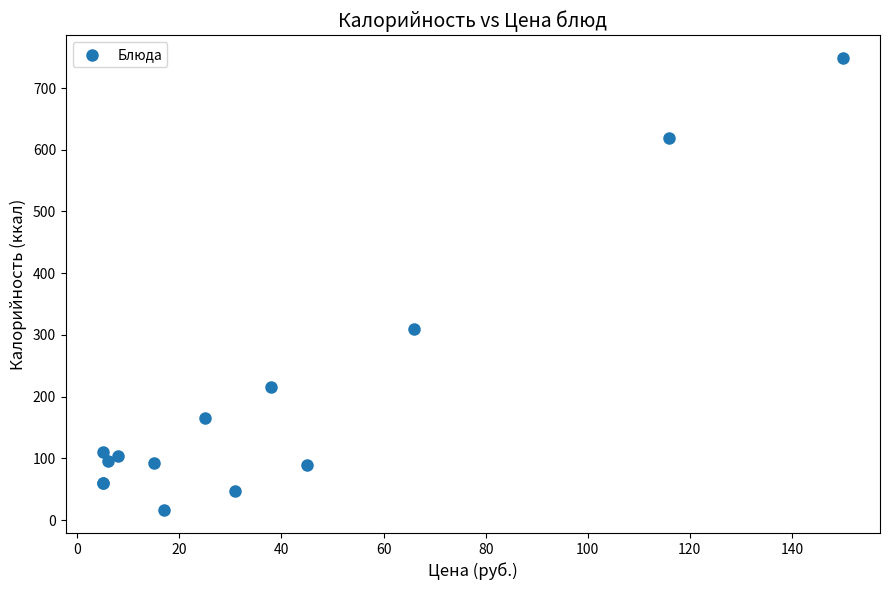

What Y value in the scatter plot is closest to 382?

310.5